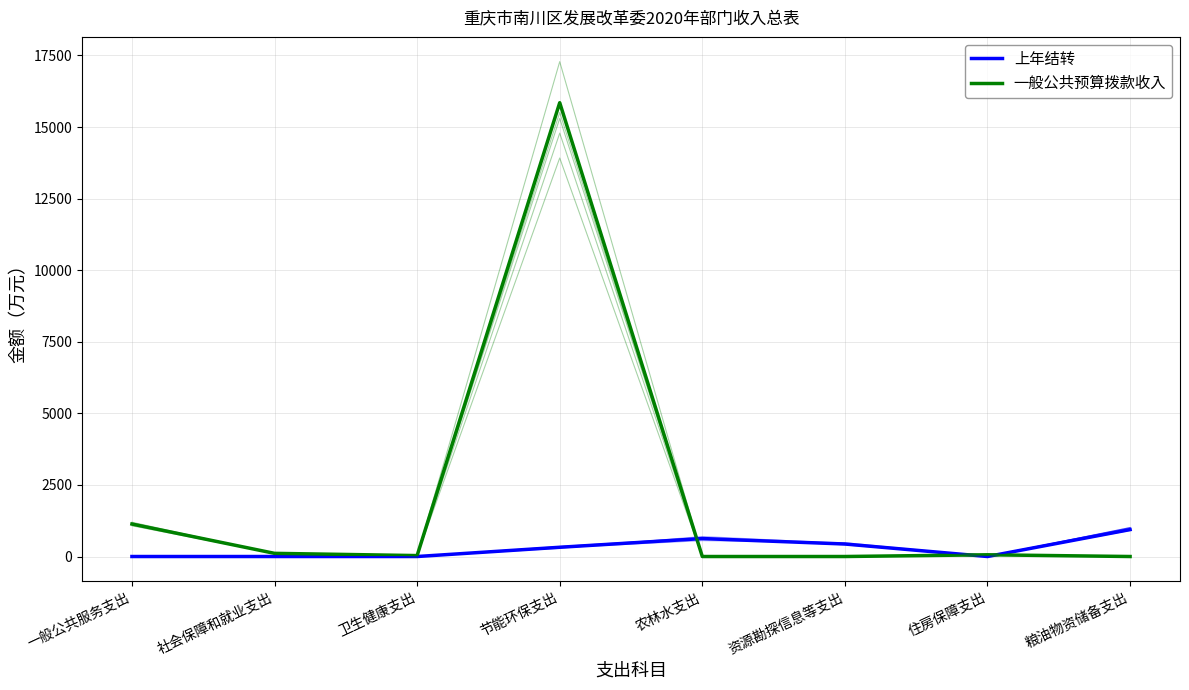

What is the label of the 3rd point from the left?

卫生健康支出